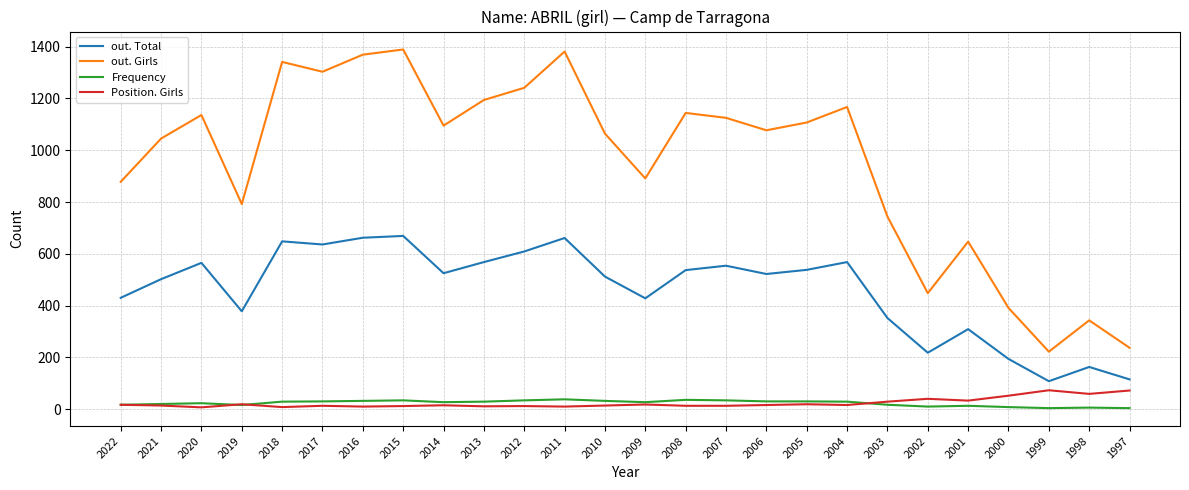

What are all the series names shown in the legend?

out. Total, out. Girls, Frequency, Position. Girls